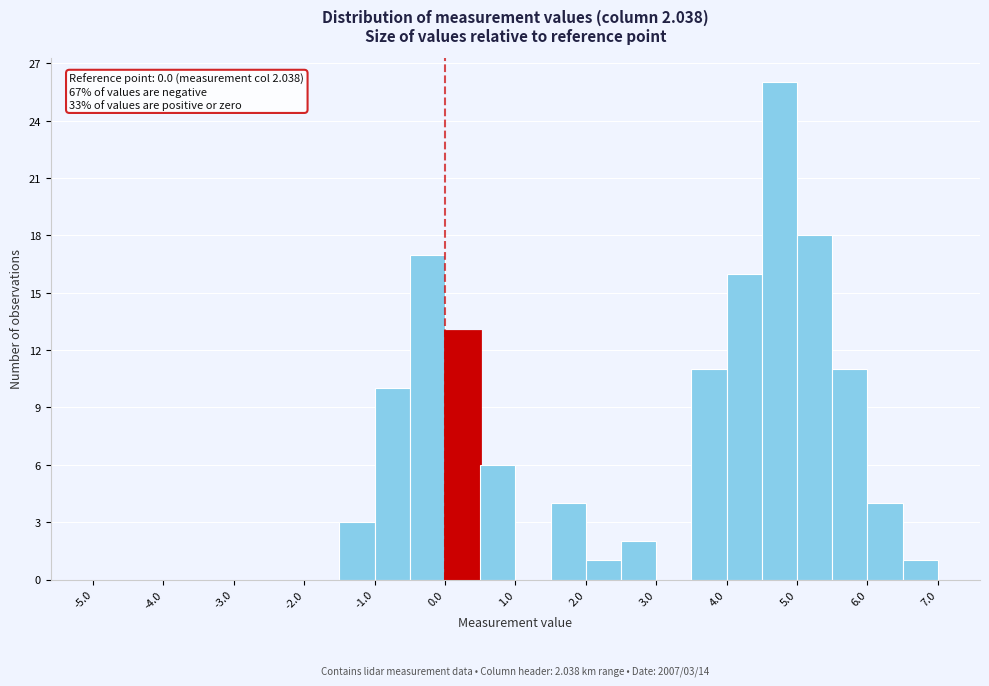

Which range on the x-axis has the tallest bar?

4.5 to 5.0